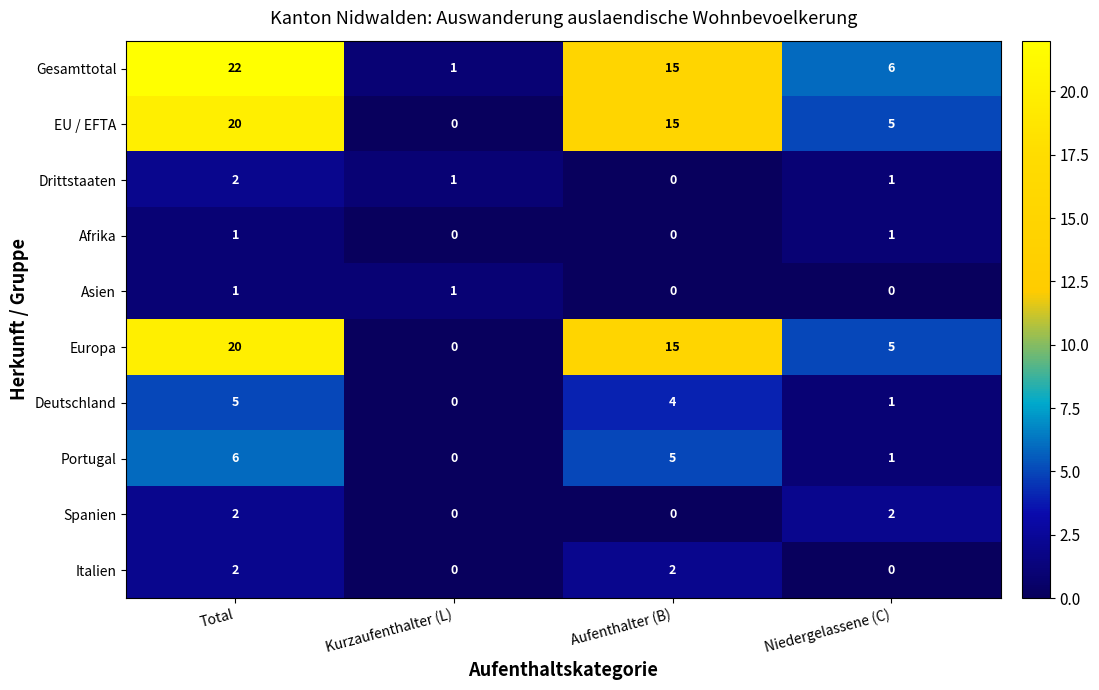

Rank the categories by EU / EFTA value from highest to lowest.

Total, Aufenthalter (B), Niedergelassene (C), Kurzaufenthalter (L)